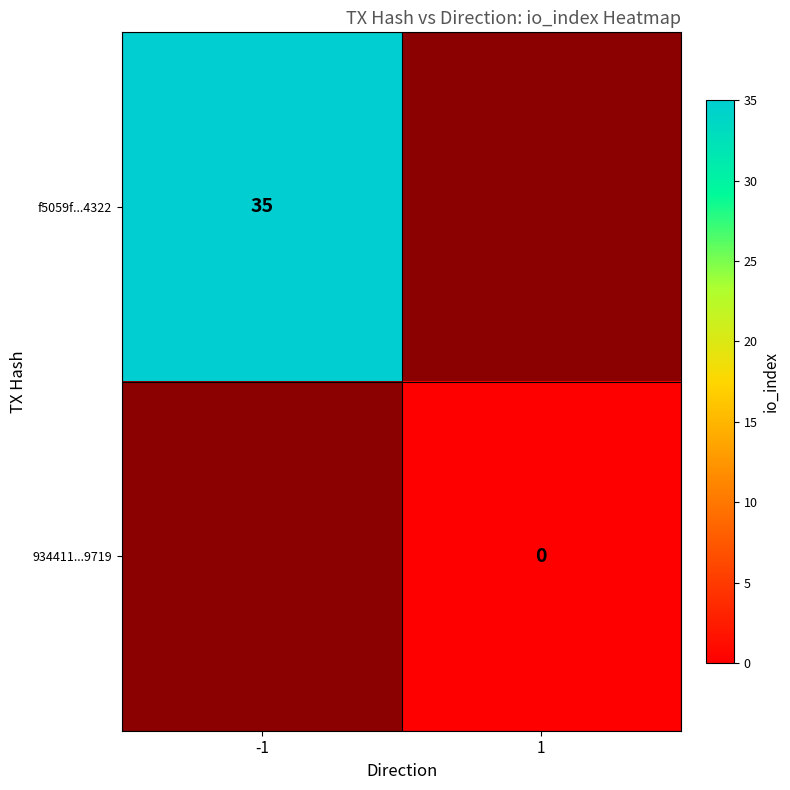

True or false: f5059f...4322 has a value of 54 at -1.

False